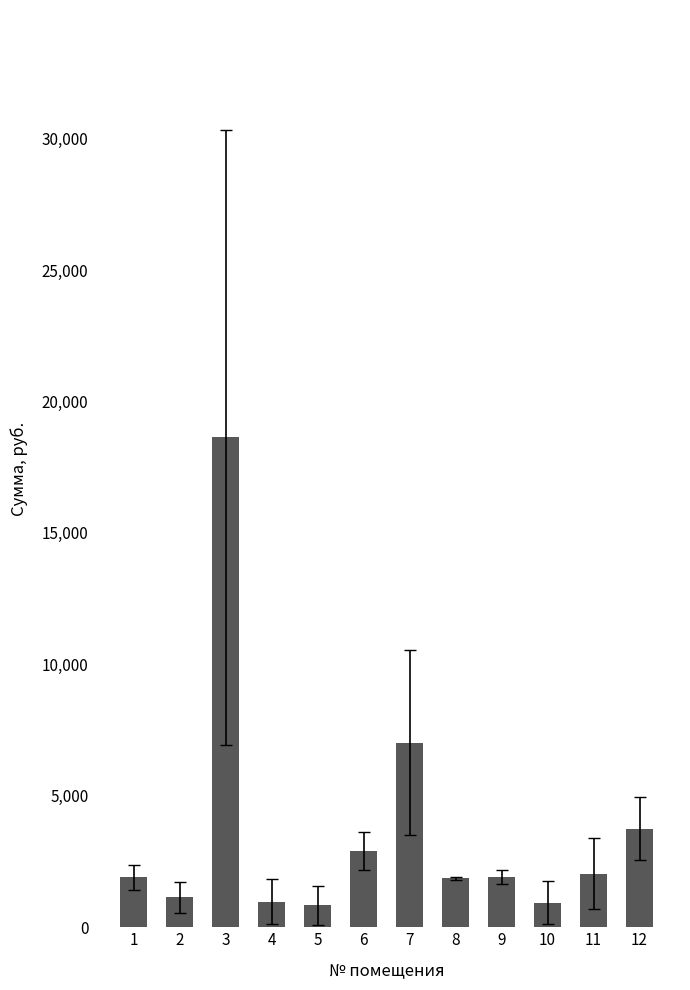

What is the change in value from 8 to 12?

+1896.5